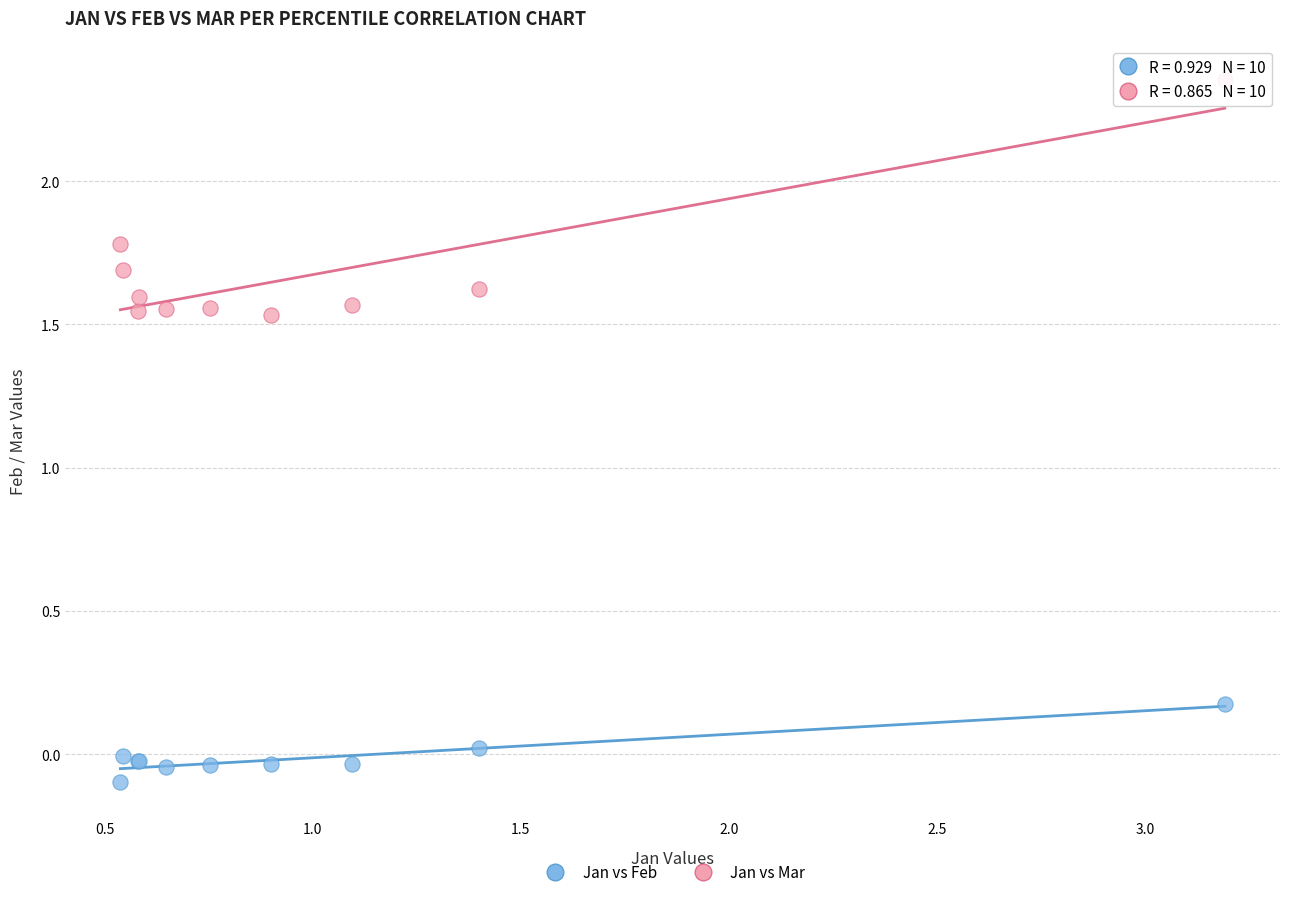

Which series contains the highest Y value?

Jan vs Mar